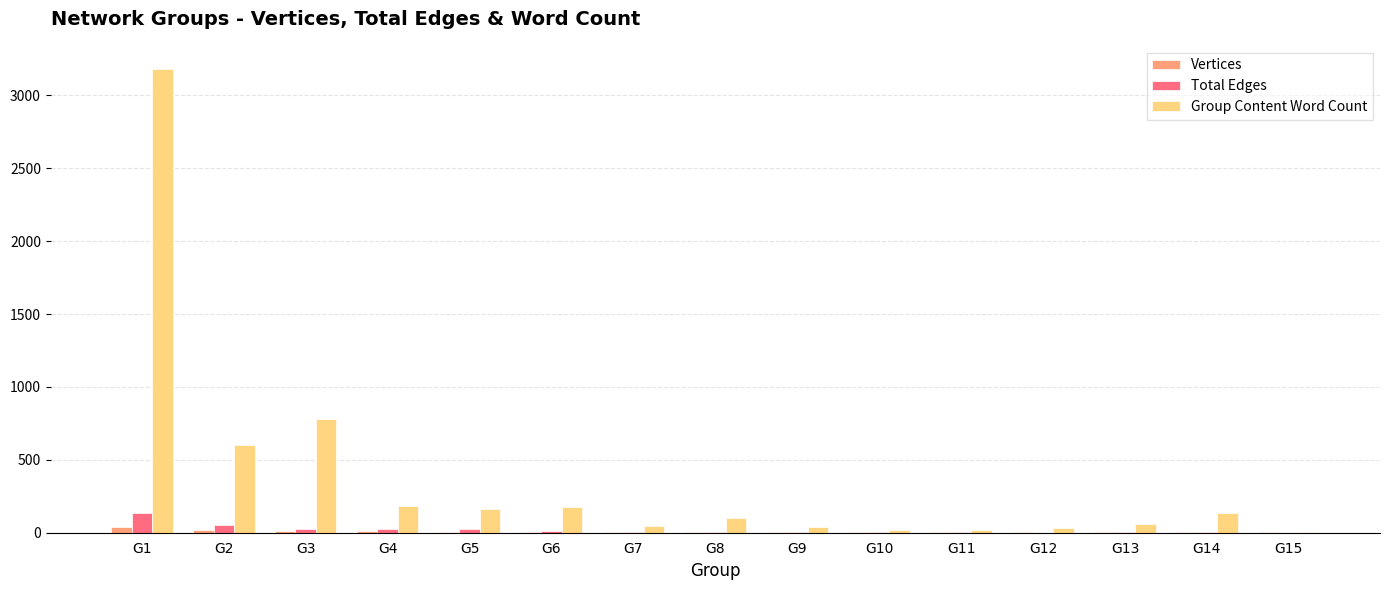

What is the sum of all Total Edges values?

309